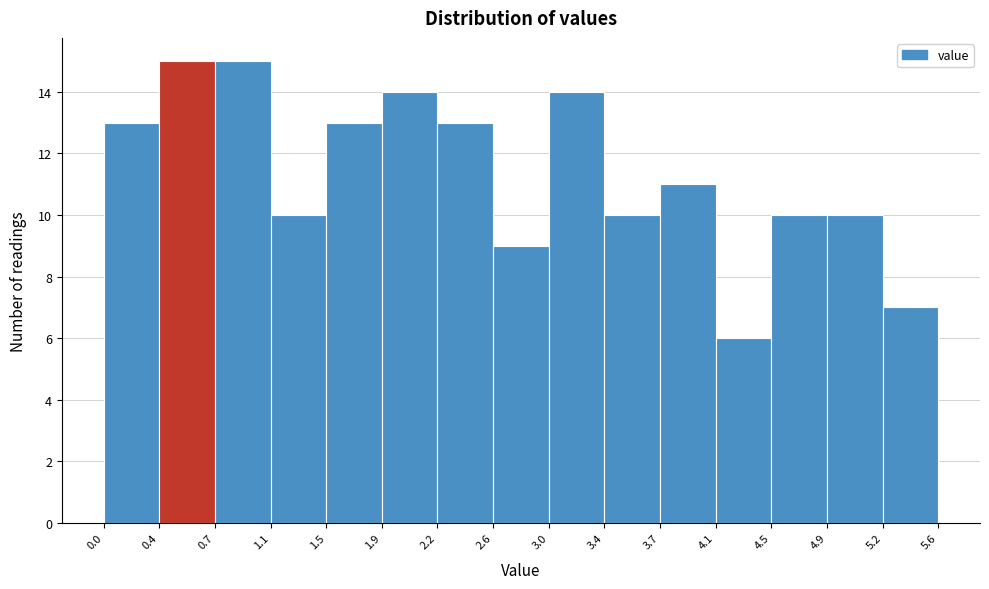

Reading left to right, list every bar in this chart as the range it spans on the x-axis followed by its height. The values are not printed on the chart, so give them approximately, as read against the axis.

0.0 to 0.4: 13
0.4 to 0.7: 15
0.7 to 1.1: 15
1.1 to 1.5: 10
1.5 to 1.9: 13
1.9 to 2.2: 14
2.2 to 2.6: 13
2.6 to 3.0: 9
3.0 to 3.4: 14
3.4 to 3.7: 10
3.7 to 4.1: 11
4.1 to 4.5: 6
4.5 to 4.9: 10
4.9 to 5.2: 10
5.2 to 5.6: 7